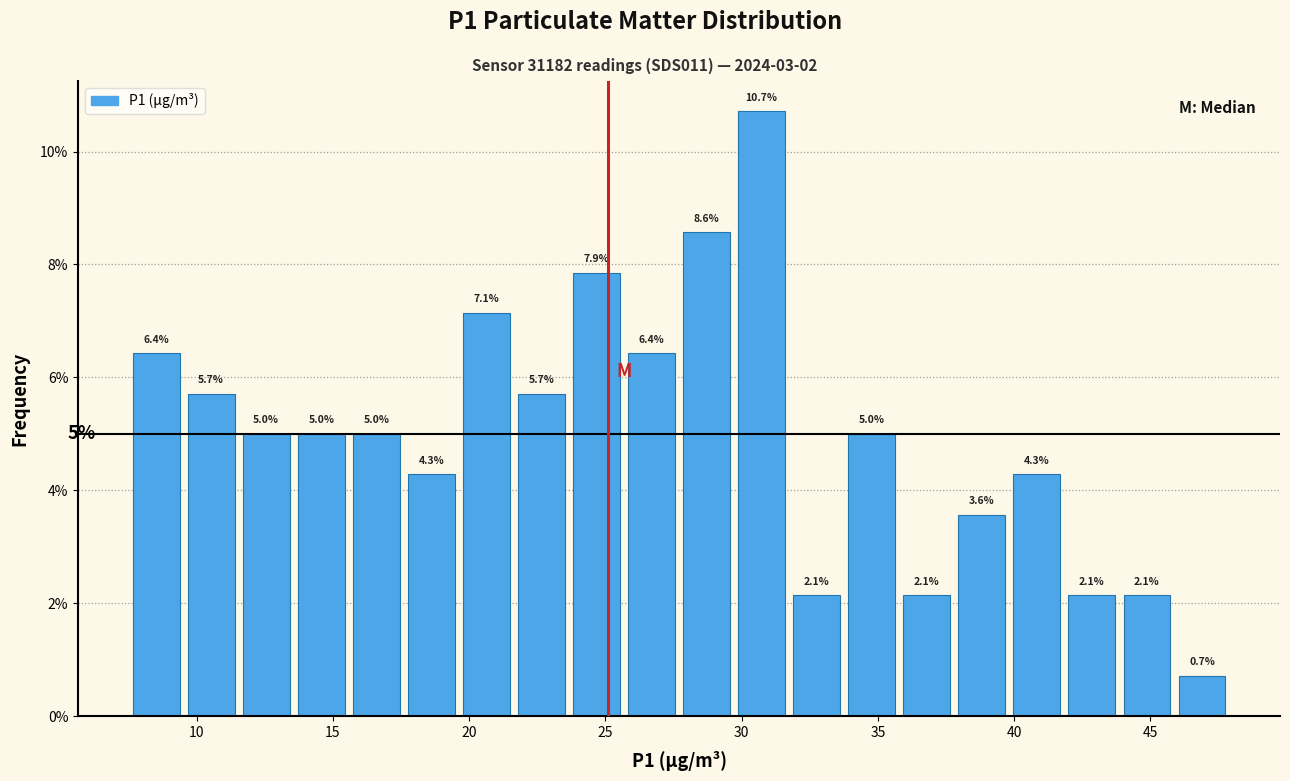

How tall is the bar that spans 23.5 to 25.5 on the x-axis? The bar edges are not printed on the chart, so give them approximately, as read against the axis.

7.9